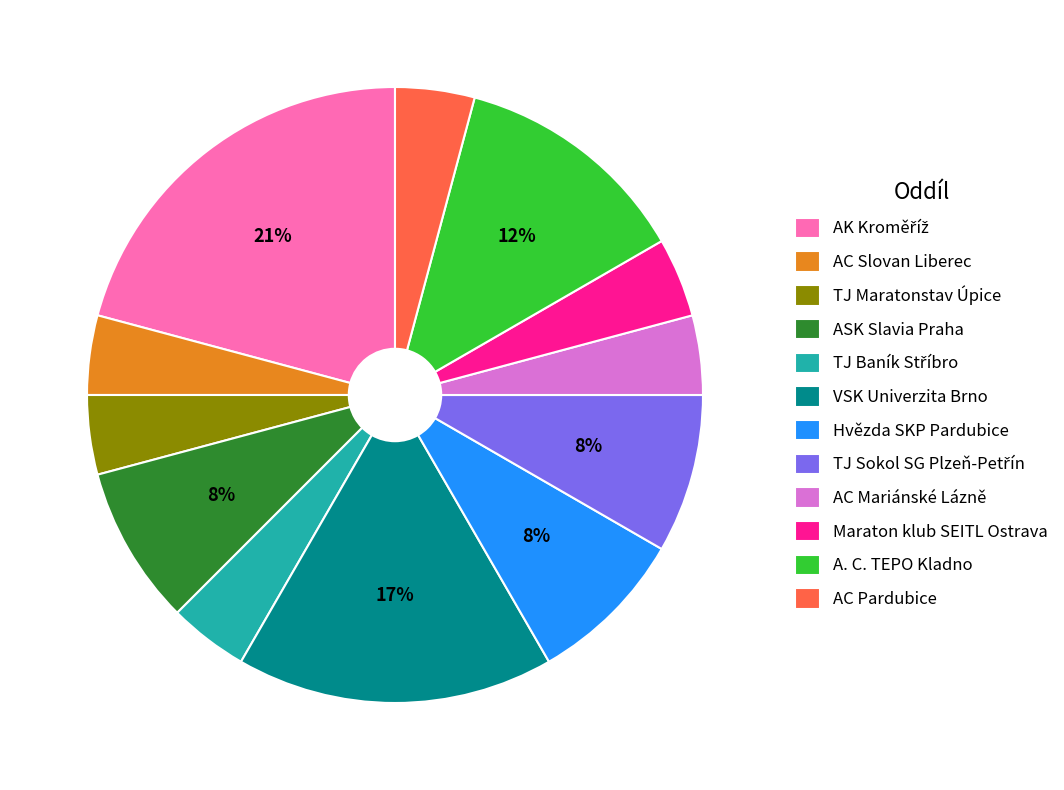

Is AC Pardubice the majority of the pie?

No